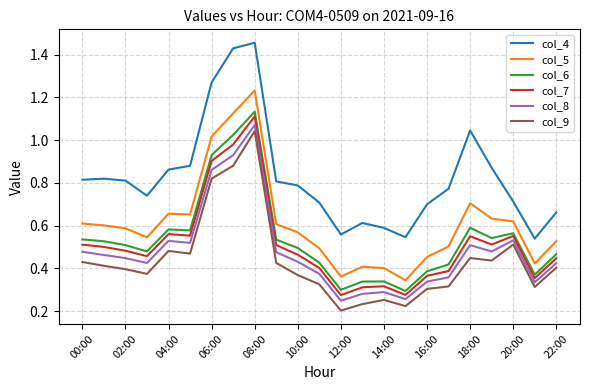

True or false: col_5 and col_7 intersect in this chart.

False